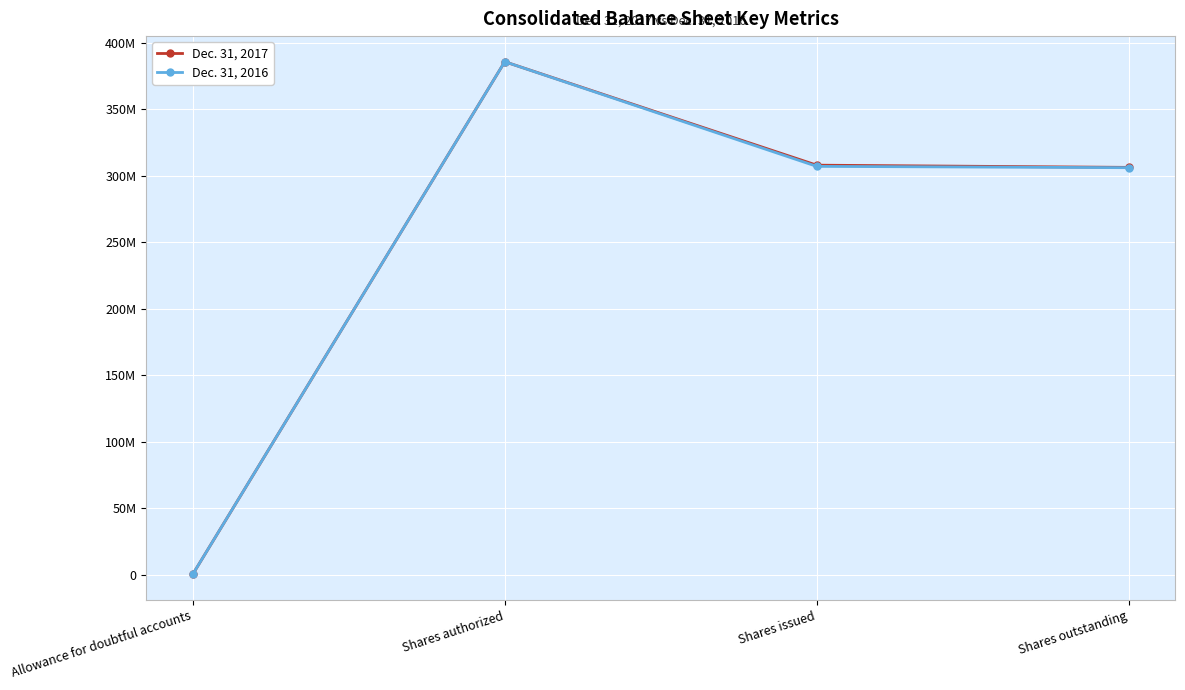

Rank the series by their maximum value, from highest to lowest.

Dec. 31, 2017, Dec. 31, 2016